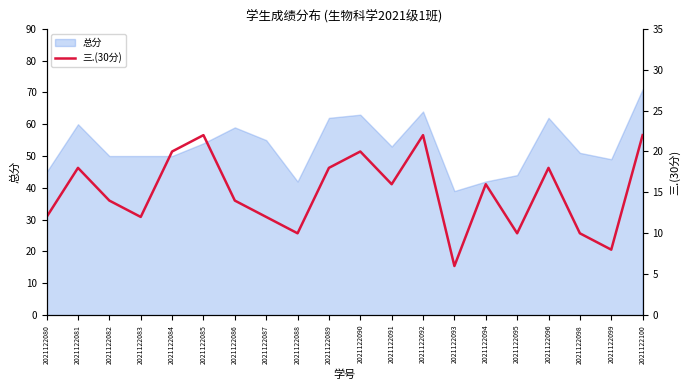

True or false: the data shows 14 at 2021122098.

False